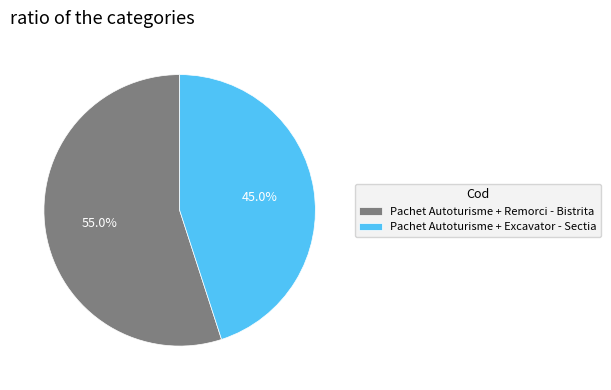

How many segments does this pie chart have?

2